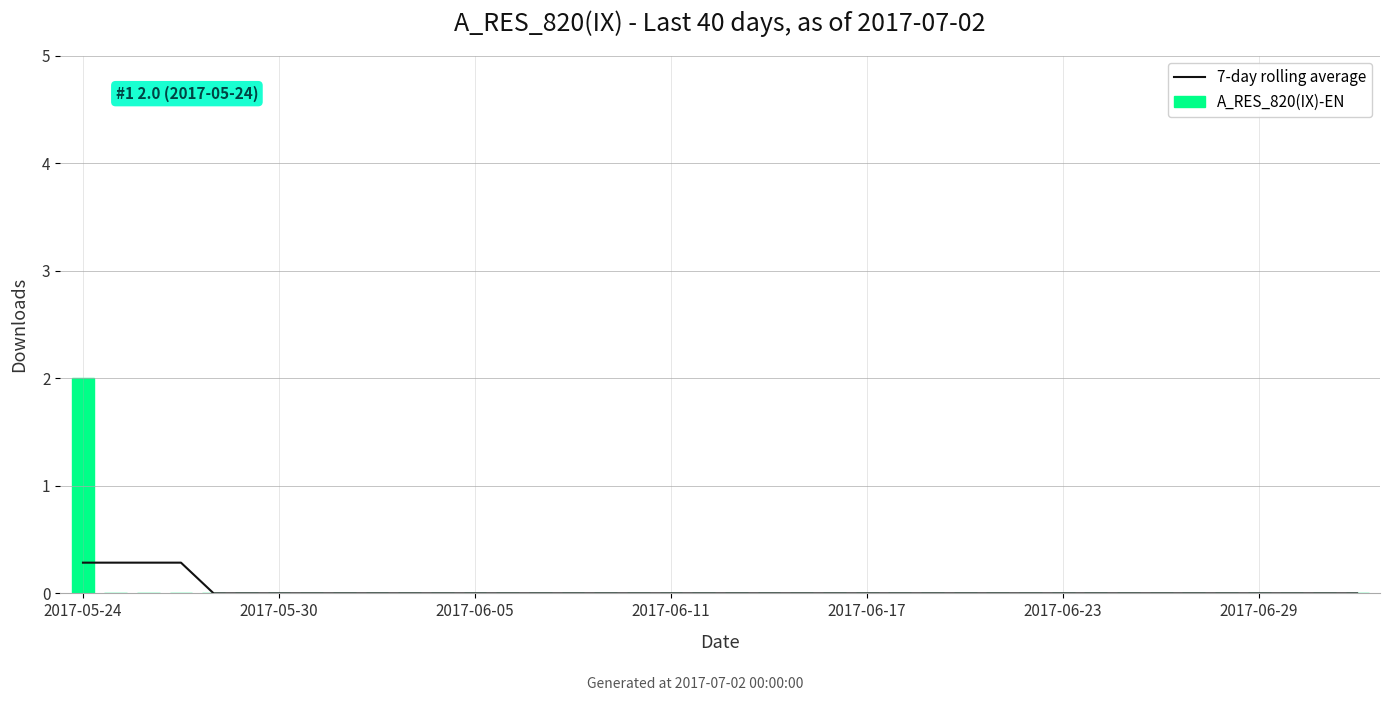

At which label is 7-day rolling average closest to 0?

2017-06-17